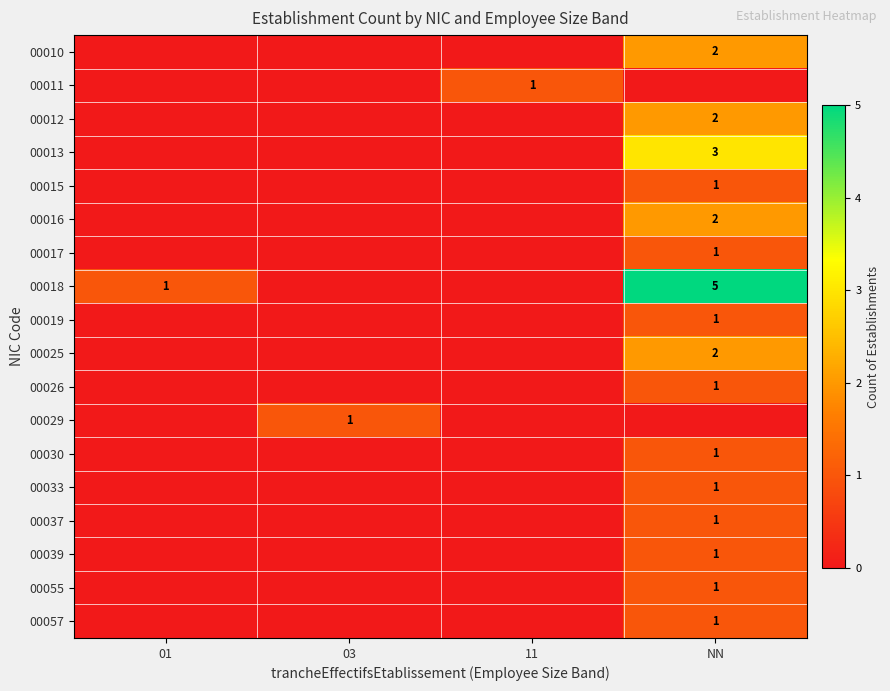

True or false: 00057 has a value of 0 at NN.

False